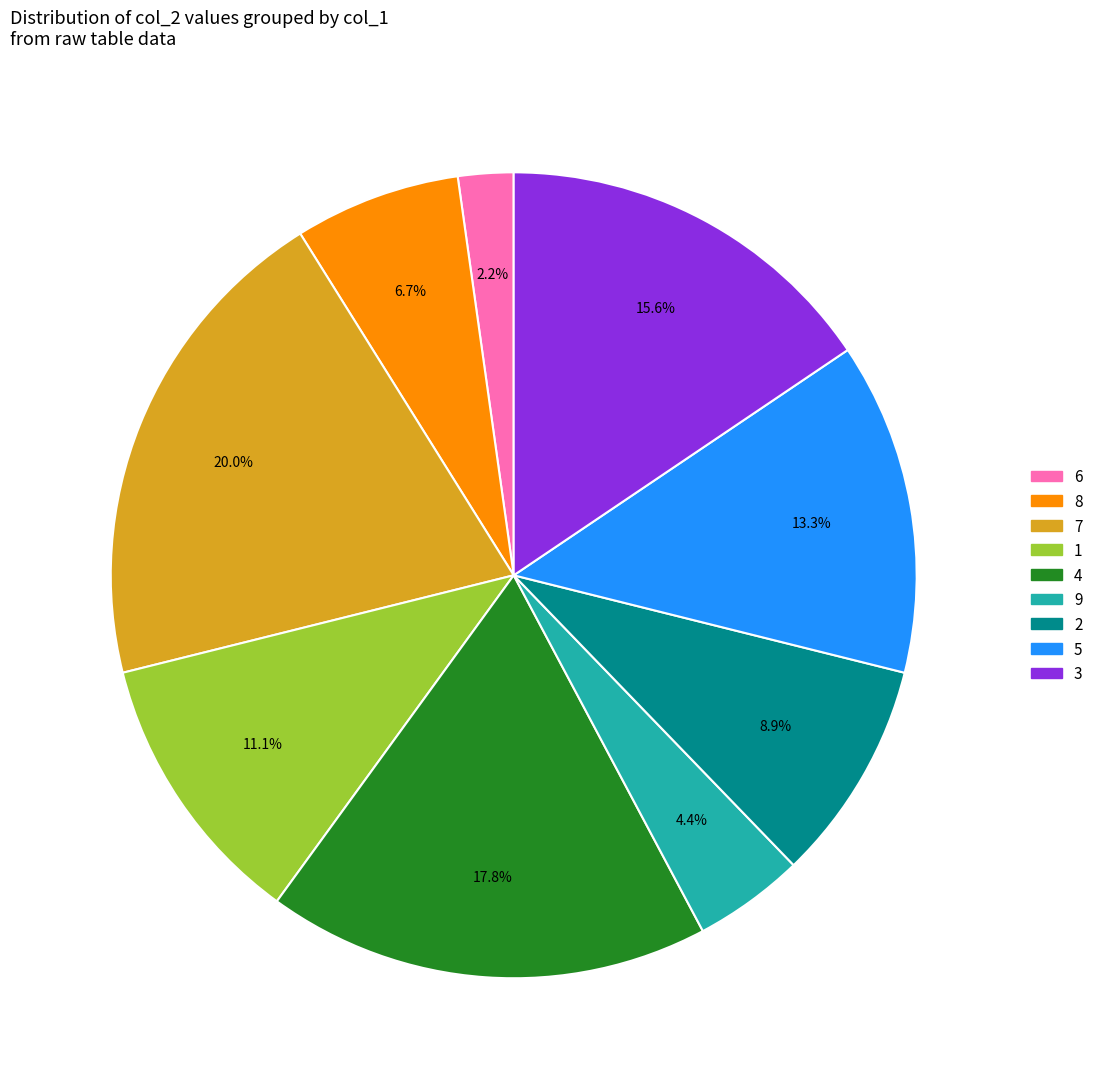

Rank the categories by value from lowest to highest.

6, 9, 8, 2, 1, 5, 3, 4, 7